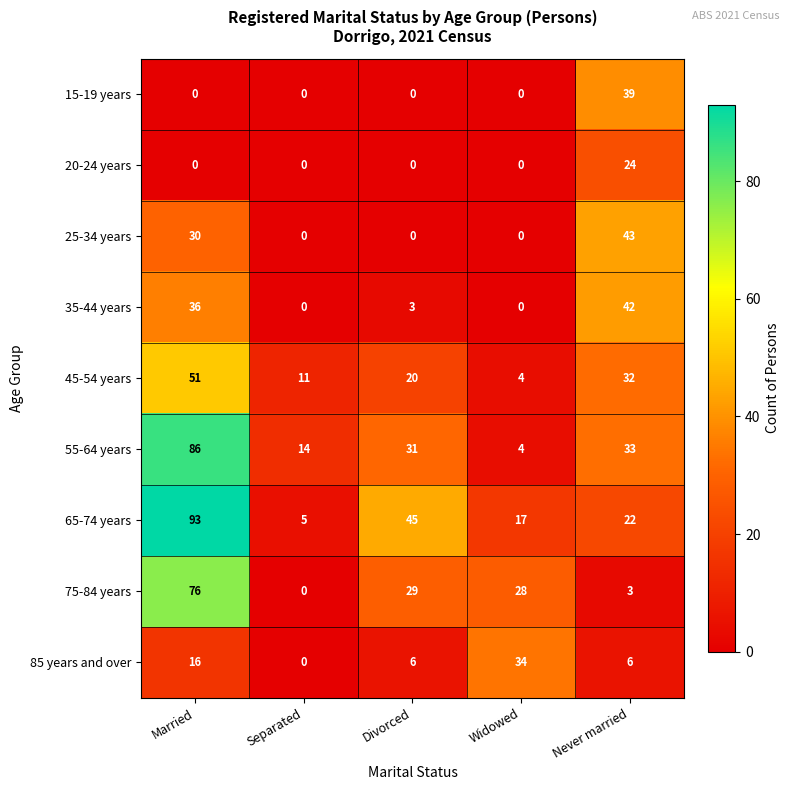

What is the total value across all series at Never married?

244